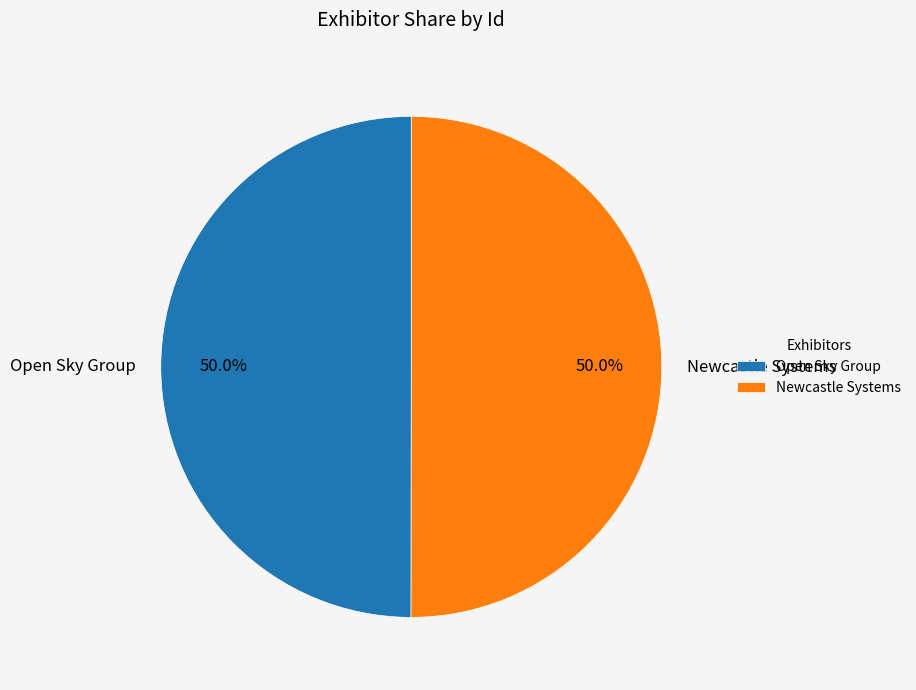

To the nearest percent, what percentage of the pie is Open Sky Group?

50%